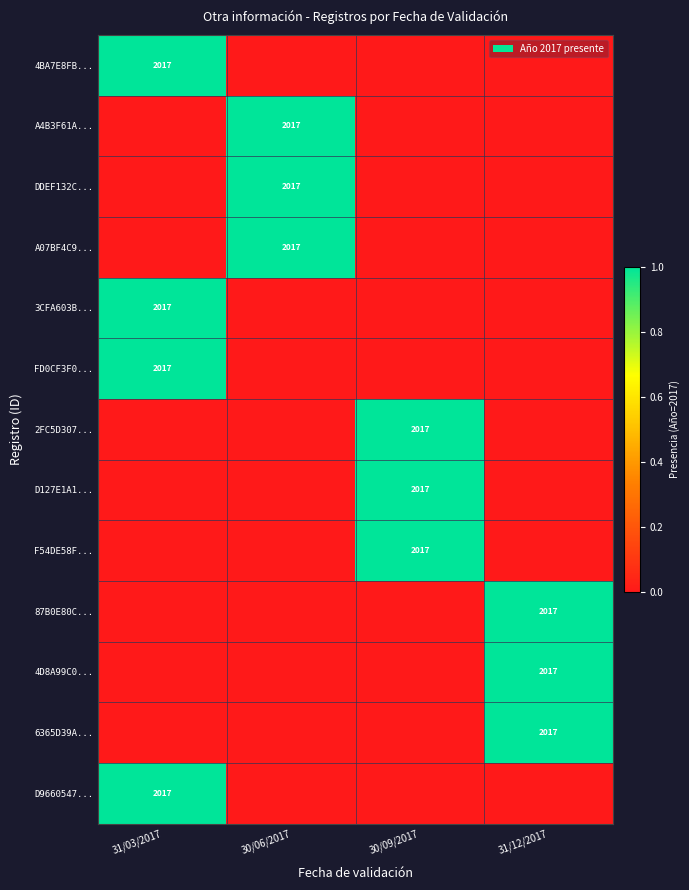

The value of D127E1A1... at 30/09/2017 is 2017. True or false?

True